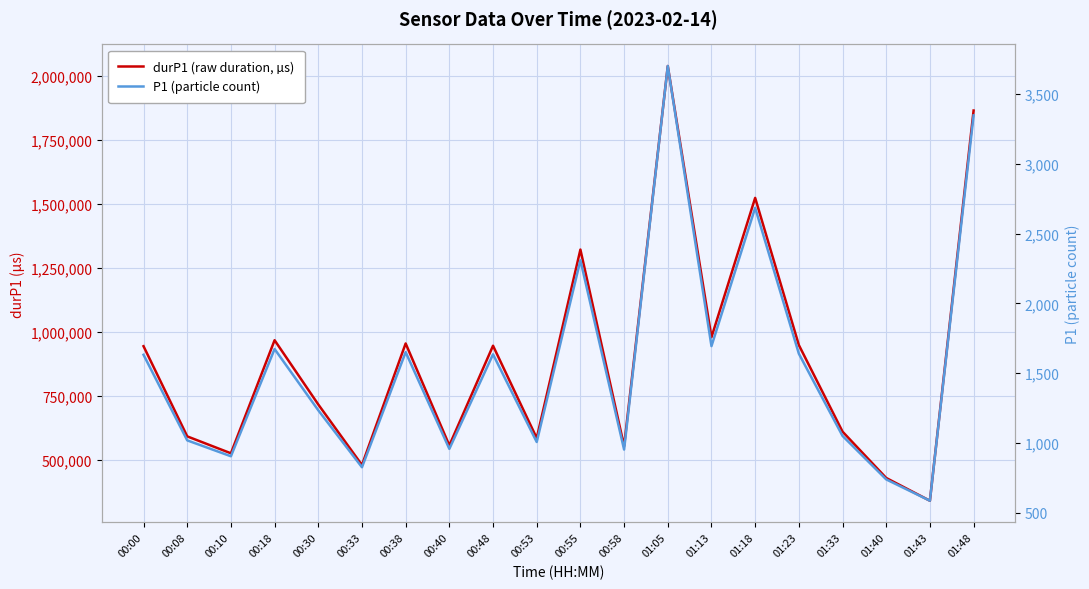

How many values in the durP1 (raw duration, µs) series exceed 943209?

9